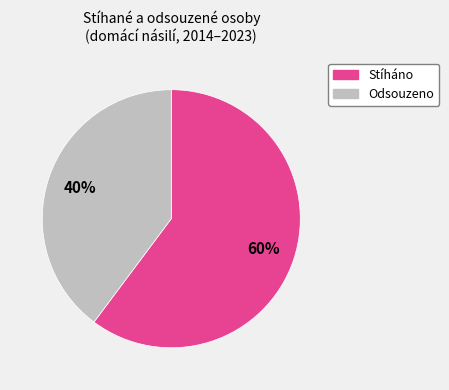

Is there a majority slice in this chart?

Yes